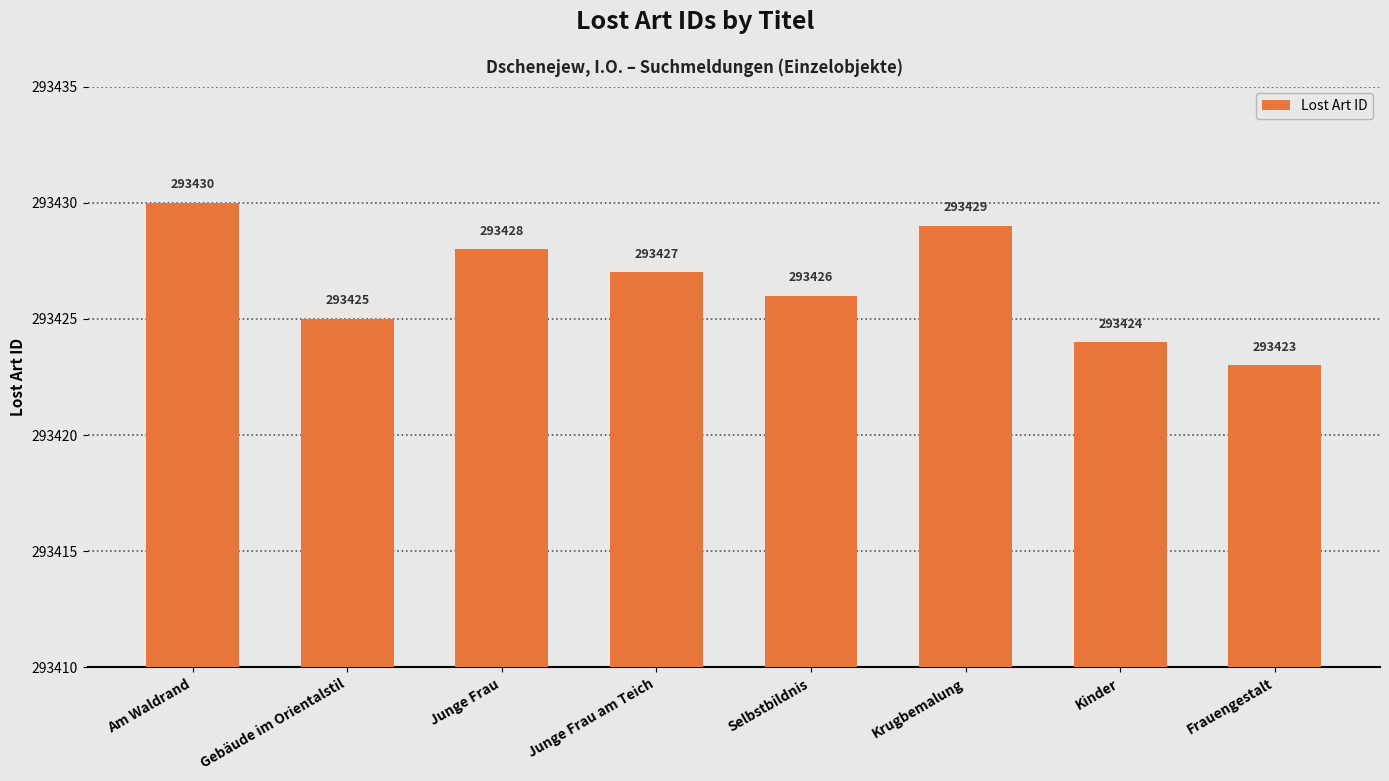

What is the label of the 5th bar from the left?

Selbstbildnis